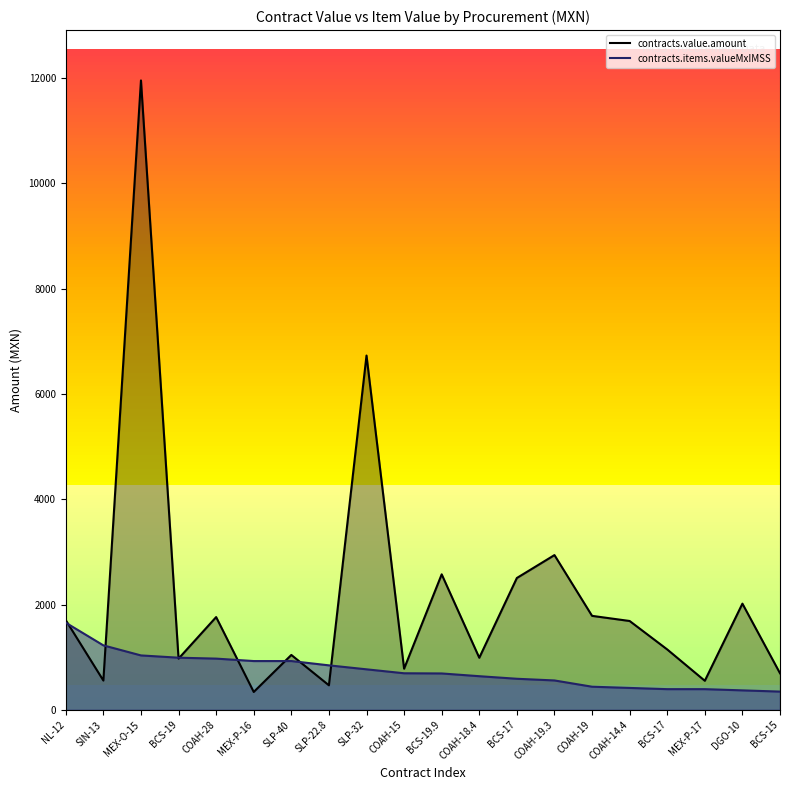

In contracts.value.amount, how many points are higher than both neighbors (excluding endpoints)?

7